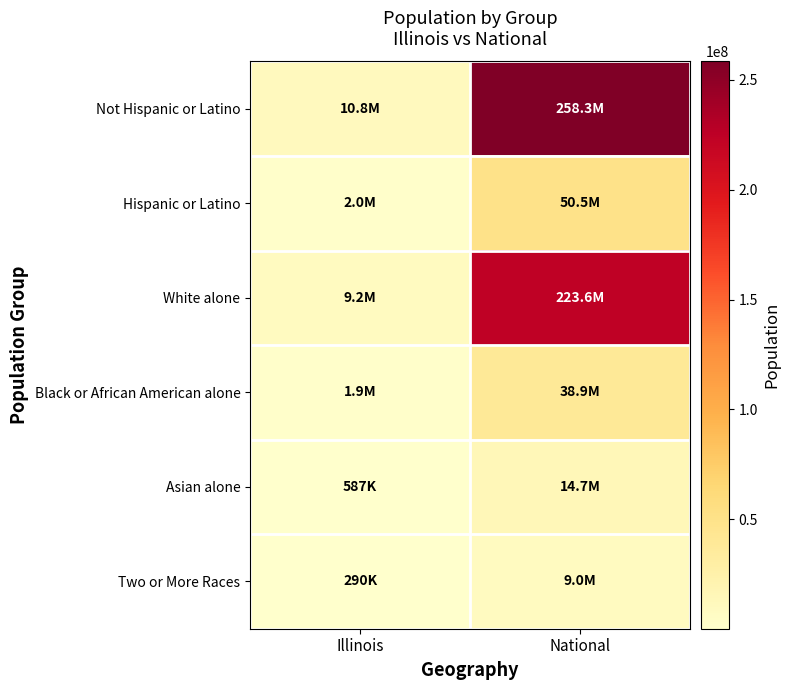

What is the minimum value shown in the chart?

289982